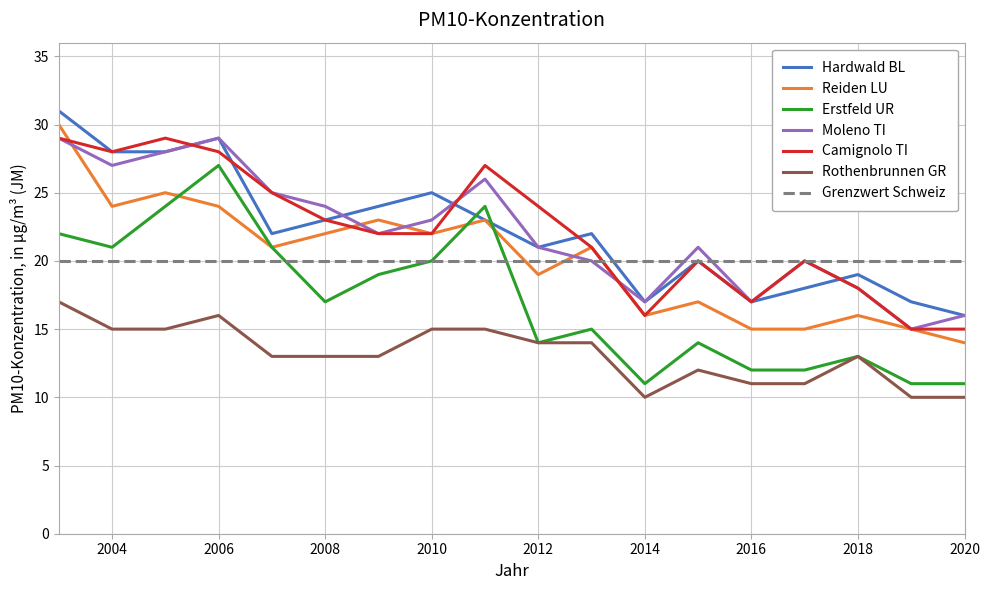

What is the minimum value shown in the chart?

10